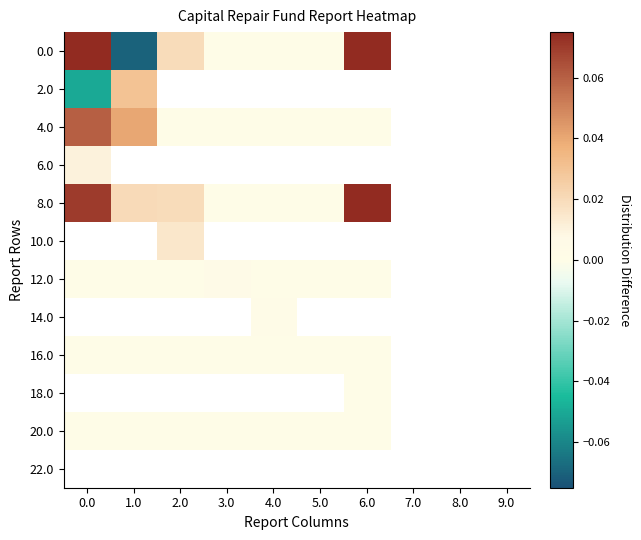

Is the value of 0.0 at 1.0 greater than the value of 22.0 at 8.0?

No